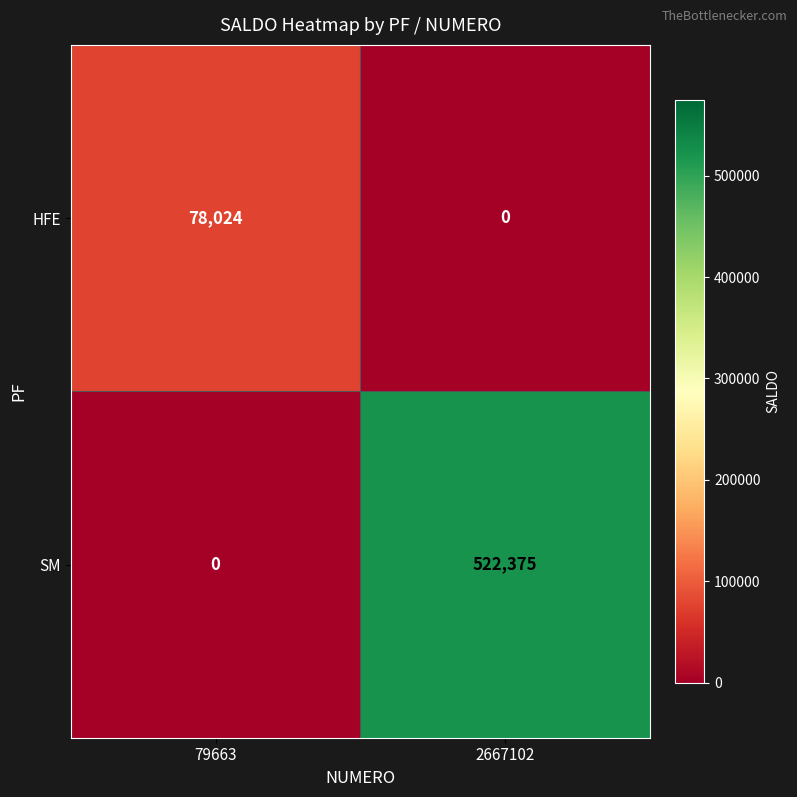

The SM series shows 354659 at 79663. True or false?

False